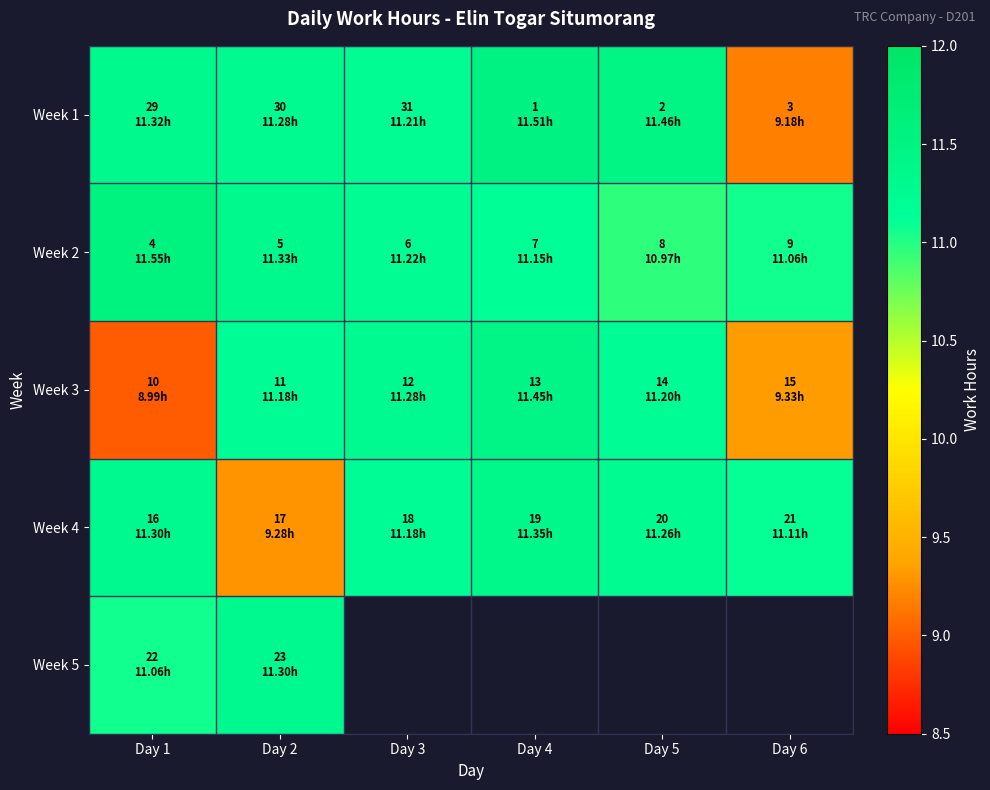

What is the maximum value for Week 3?

11.4